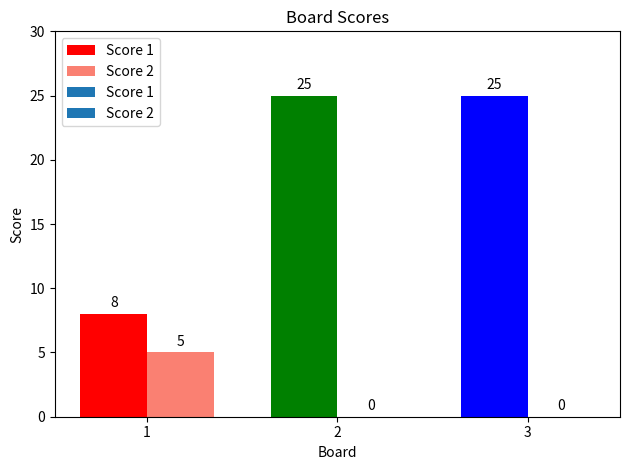

Which has a higher value, 3 or 2?

3